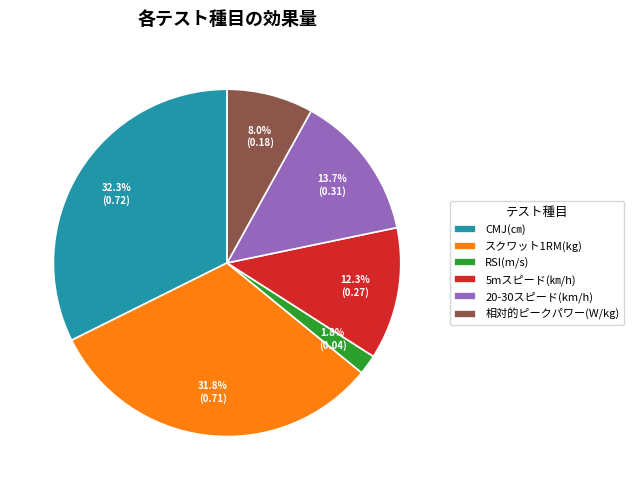

Is it true that 5mスピード(㎞/h) is 21% of the pie?

False